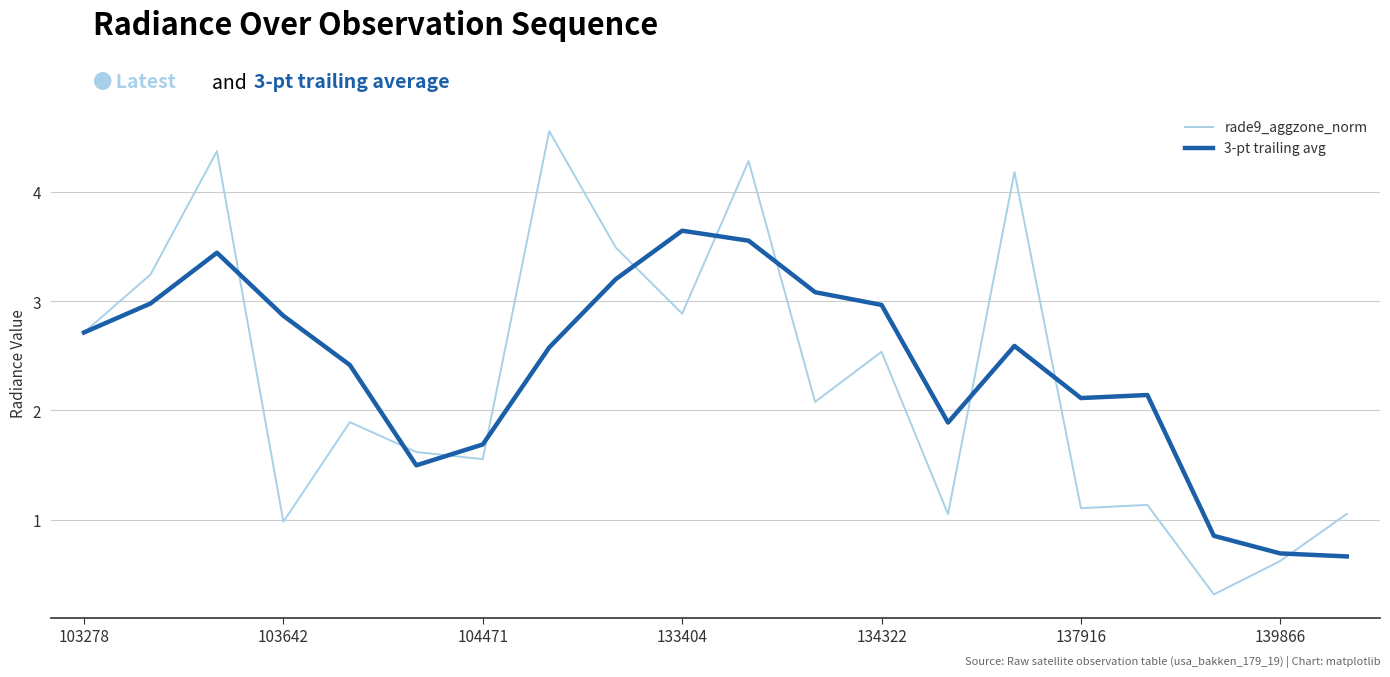

How many lines are shown in the chart?

2